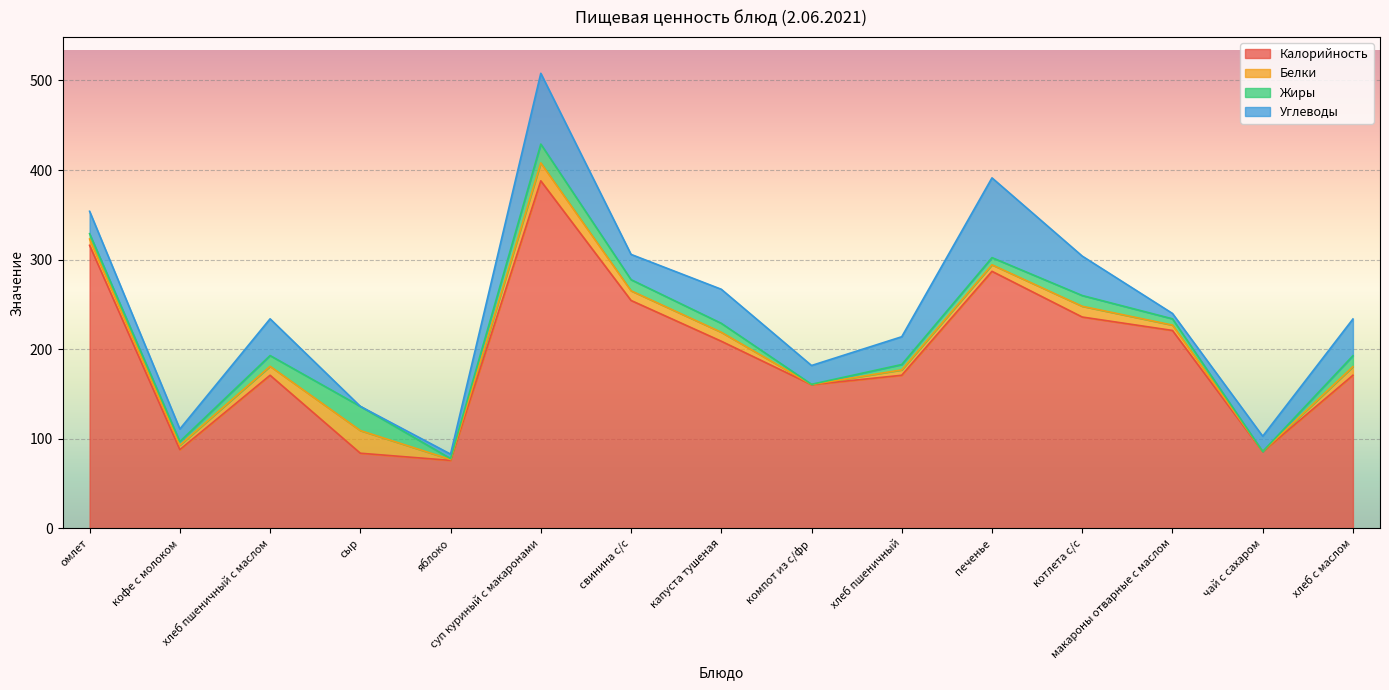

What is the difference between the Белки values at печенье and чай с сахаром?

7.1